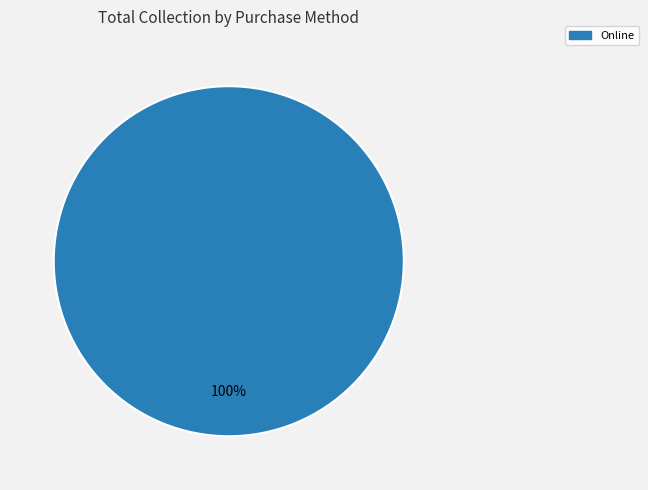

The Online slice represents 100% of the pie. True or false?

True